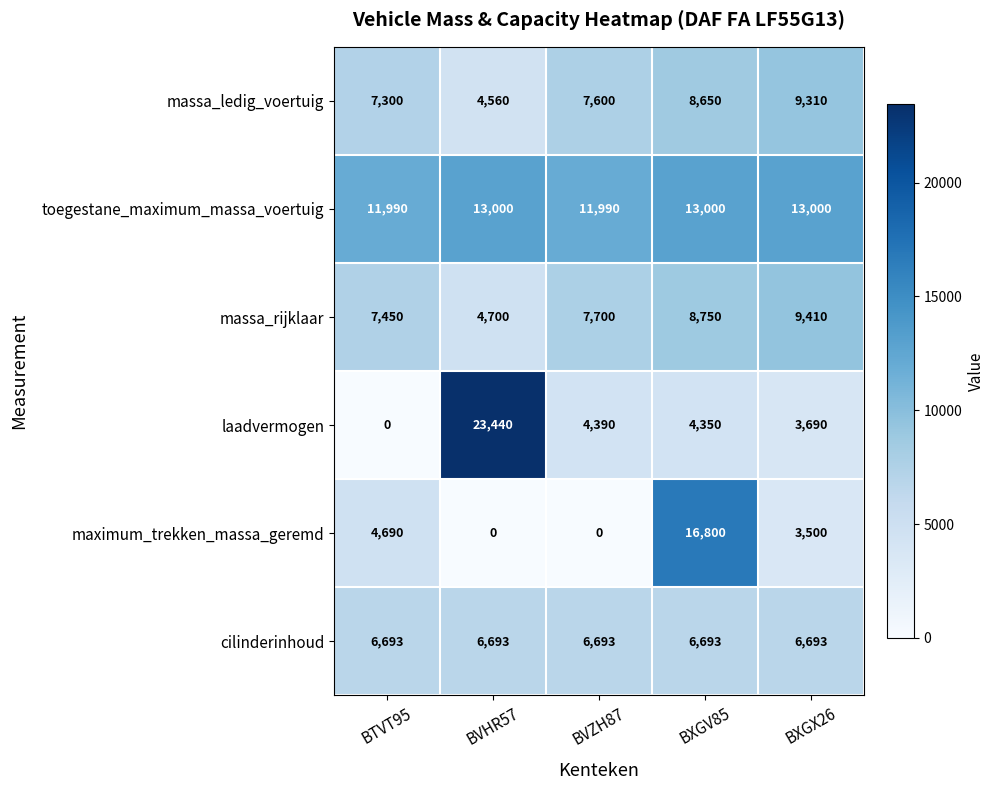

The cilinderinhoud series shows 1789 at BXGV85. True or false?

False